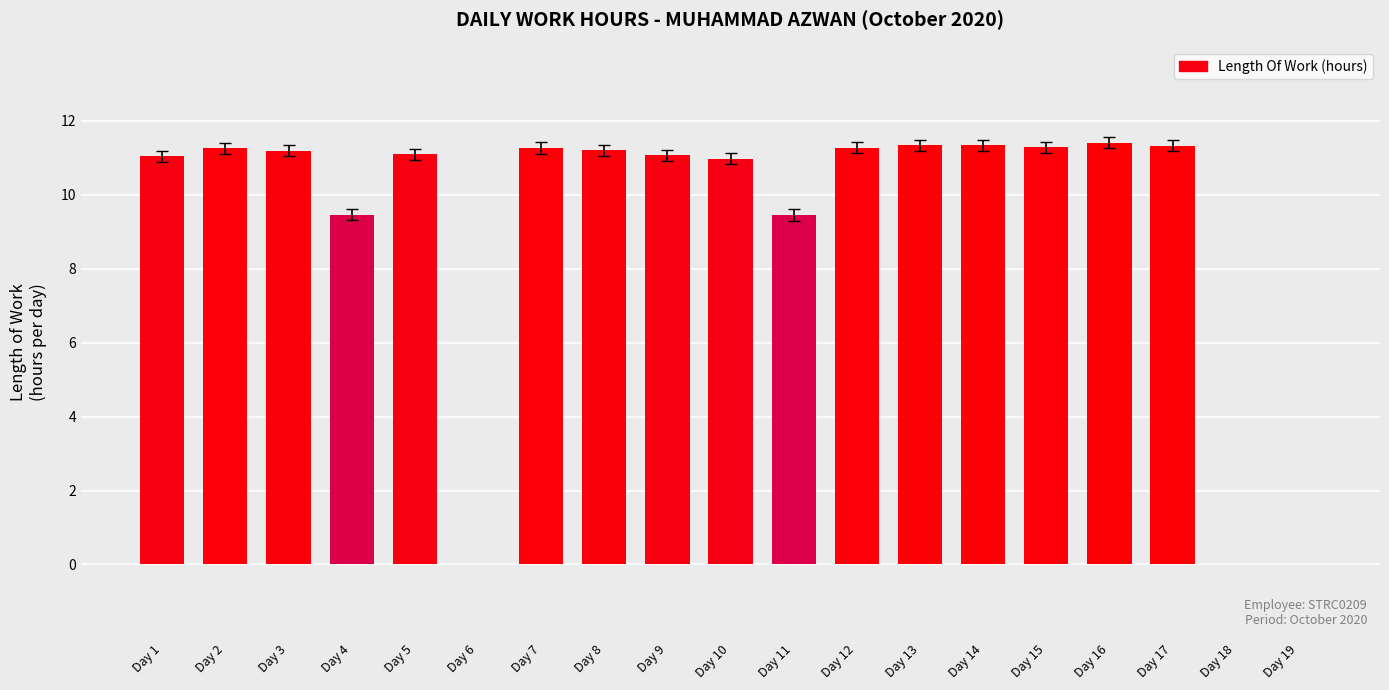

What is the sum of the values at Day 10 and Day 8?

22.2